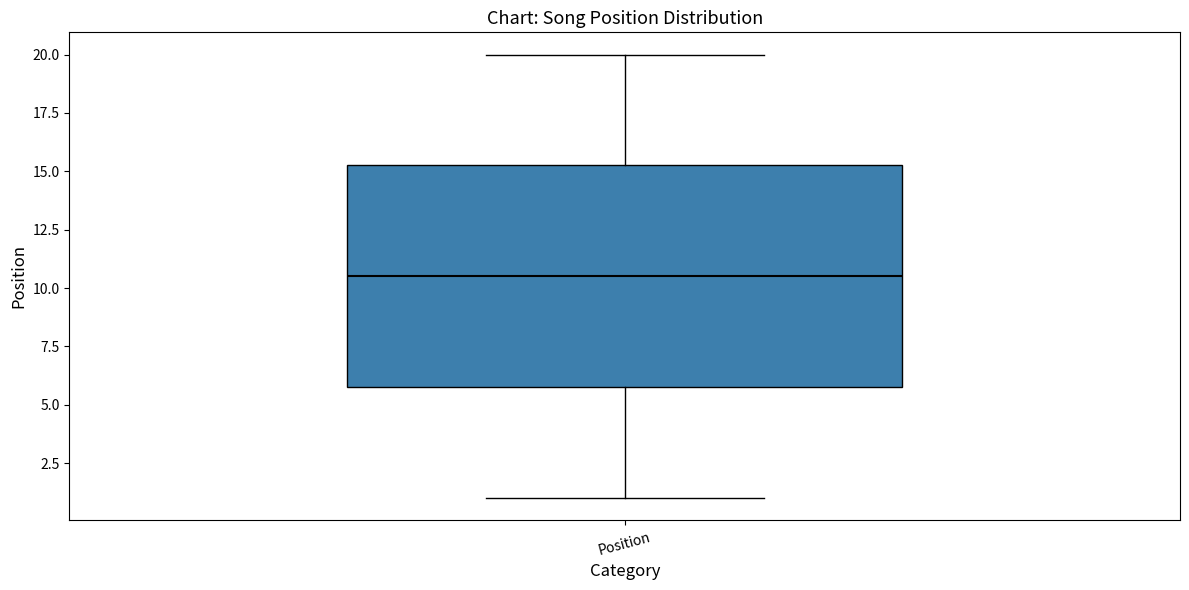

Where is the lower edge of the box for Position on the y-axis? The values are not printed on the chart, so give them approximately, as read against the axis.

6.0